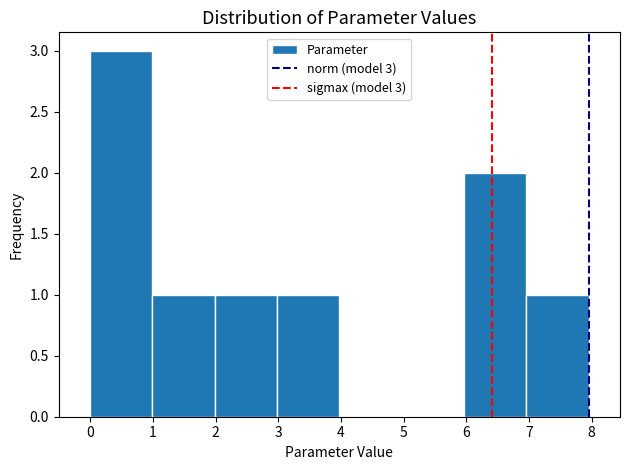

Which range on the x-axis has the tallest bar?

0 to 1